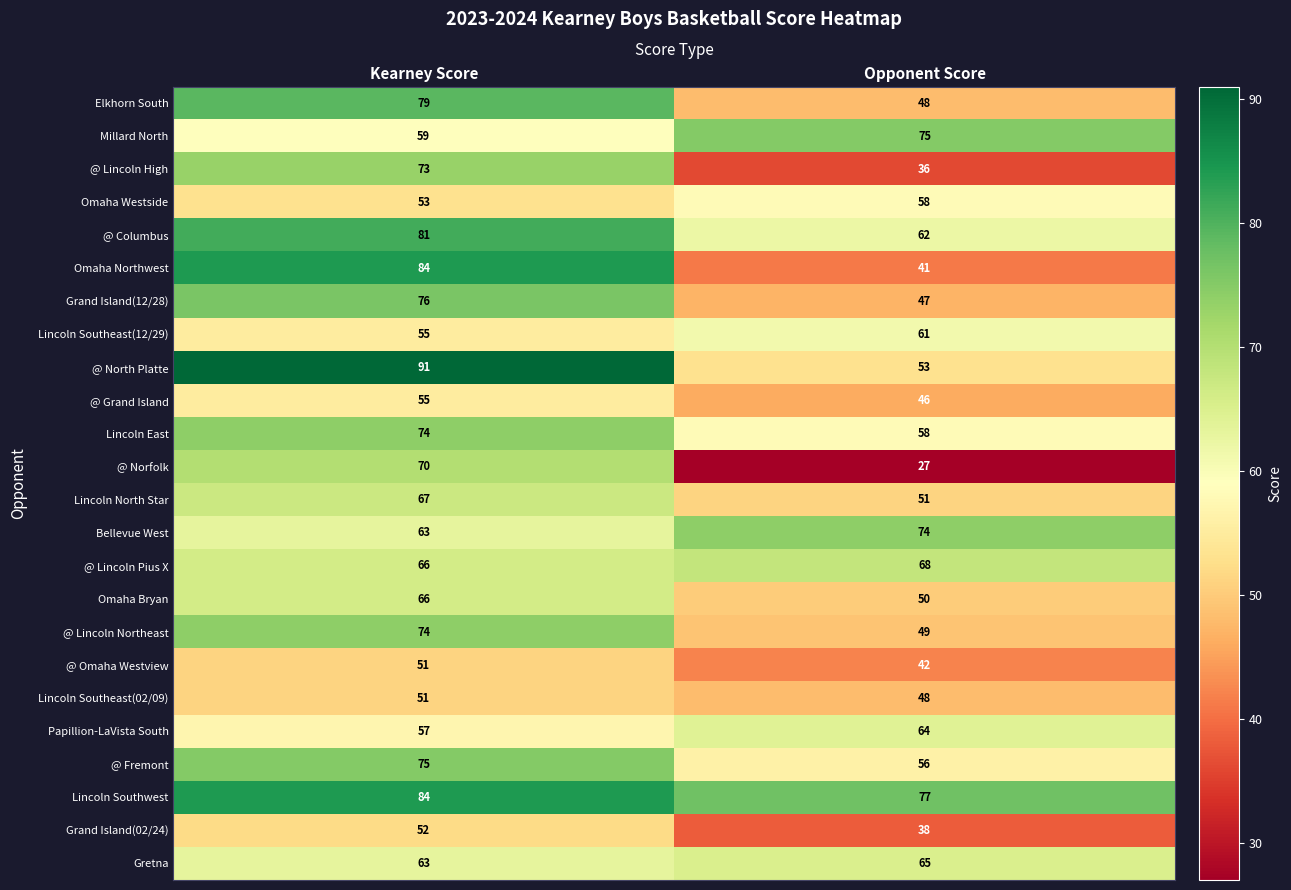

At which category is the sum across all series the highest?

Kearney Score